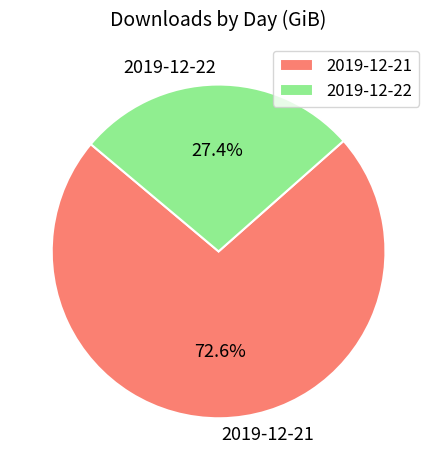

To the nearest percent, what is the combined percentage of 2019-12-21 and 2019-12-22?

100%